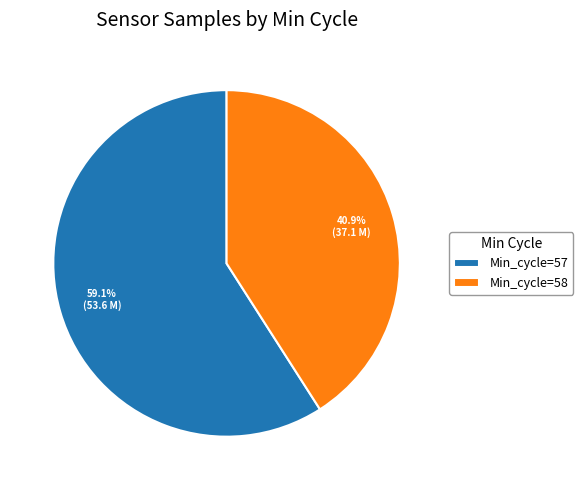

Is there any slice that represents more than half of the pie?

Yes